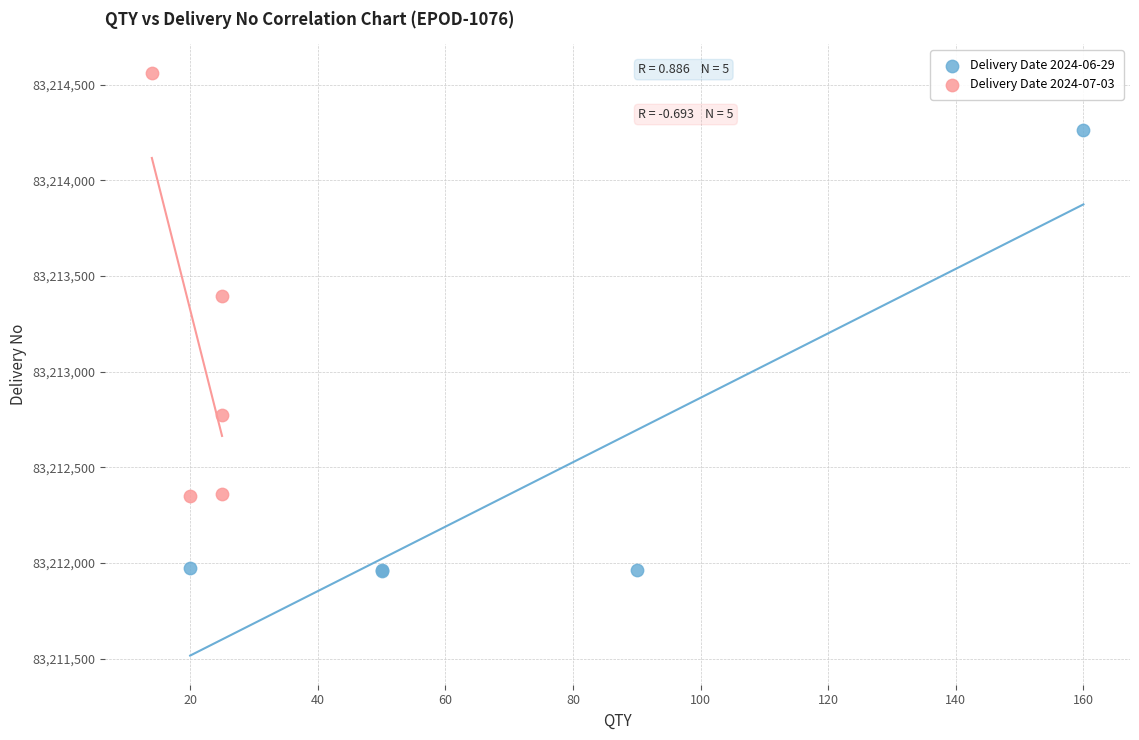

What are all the series names shown in the legend?

Delivery Date 2024-06-29, Delivery Date 2024-07-03